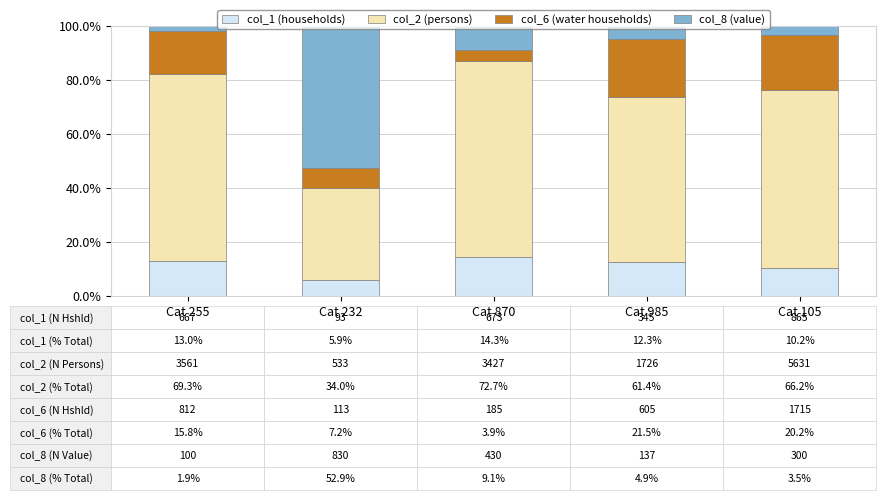

What is the total value across all series at Cat 870?

100.0